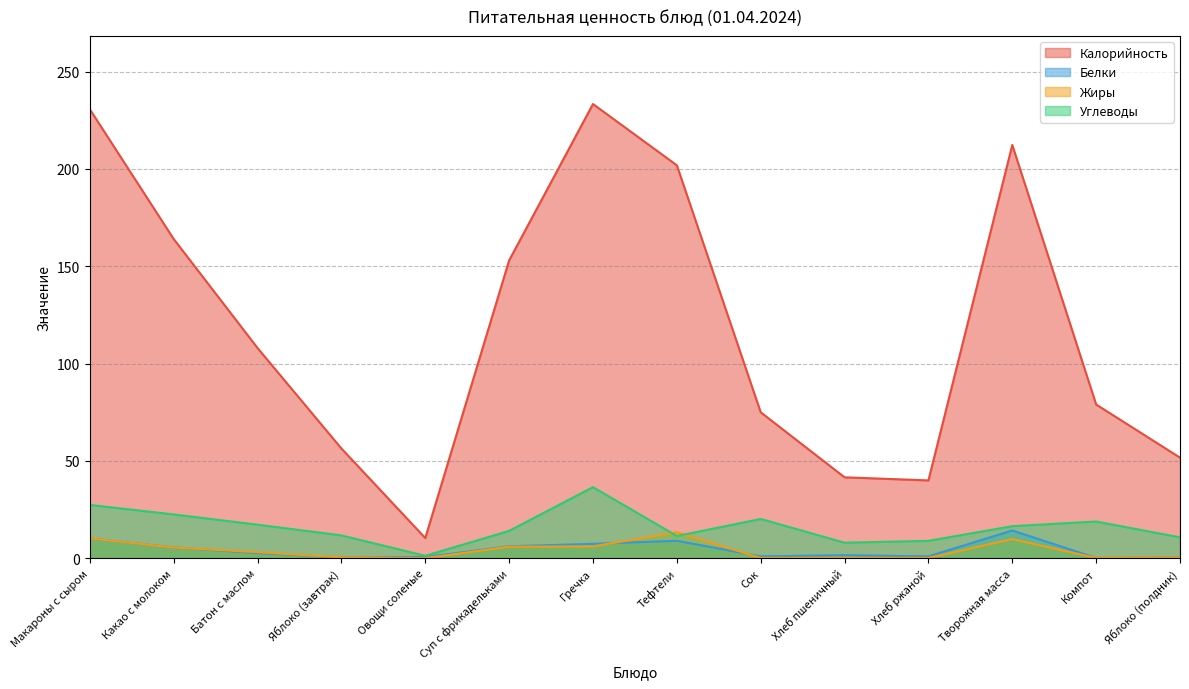

What is the value of the Жиры point at the 5th from the left?

0.1